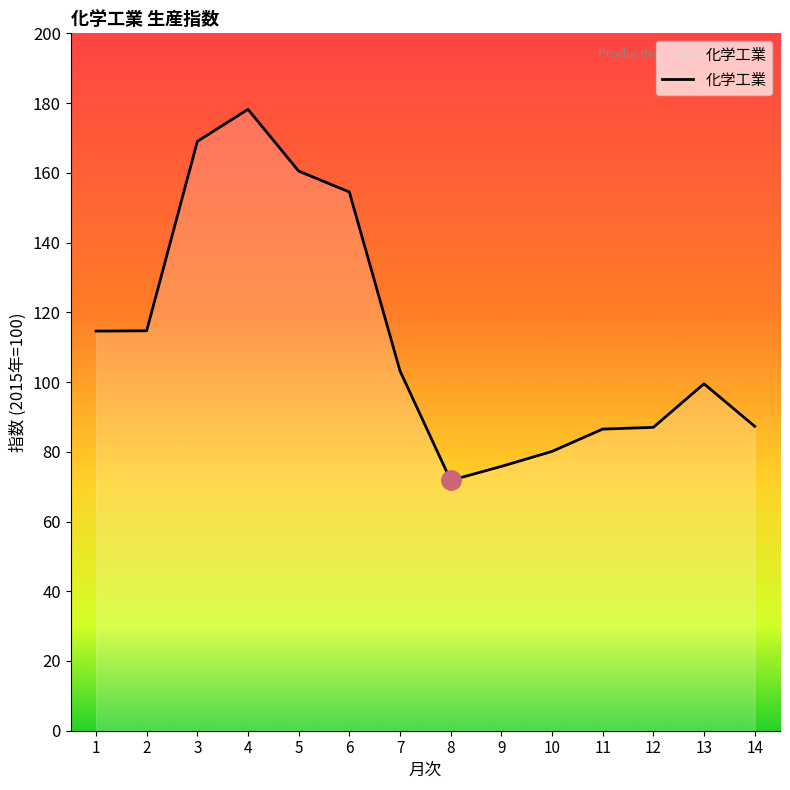

Which label corresponds to the largest value in the chart?

4